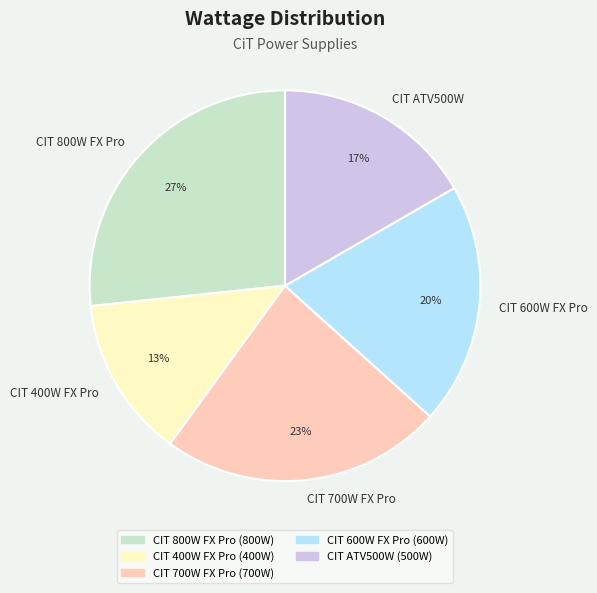

Is CIT 400W FX Pro the majority of the pie?

No